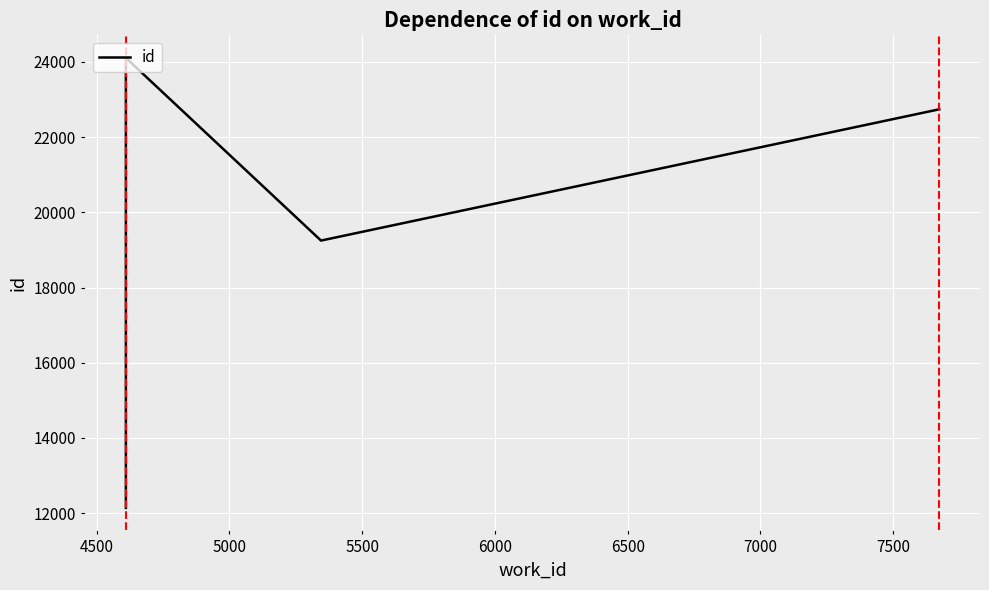

How many lines are shown in the chart?

1